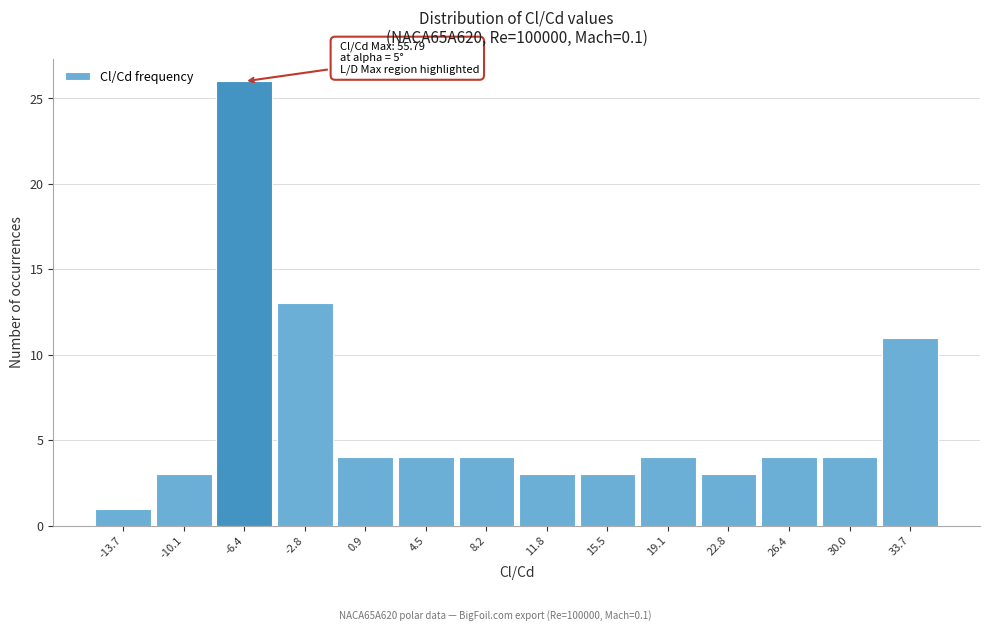

Which range on the x-axis has the tallest bar?

-8.0 to -4.5